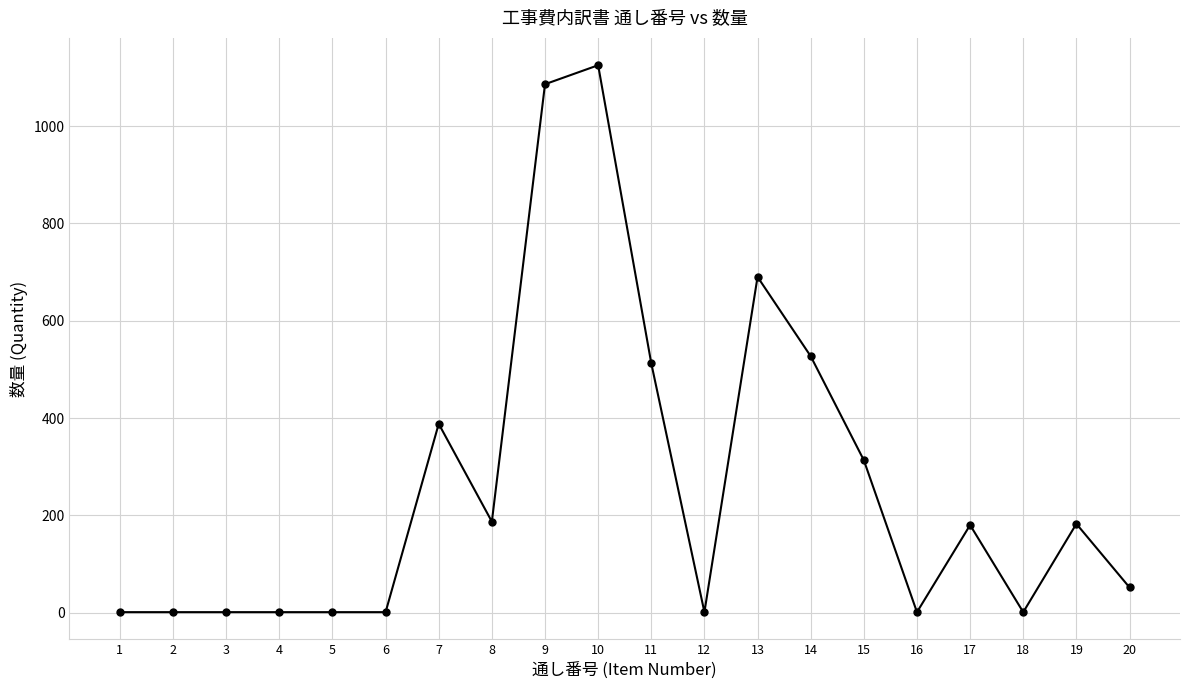

What is the greatest value displayed?

1125.0